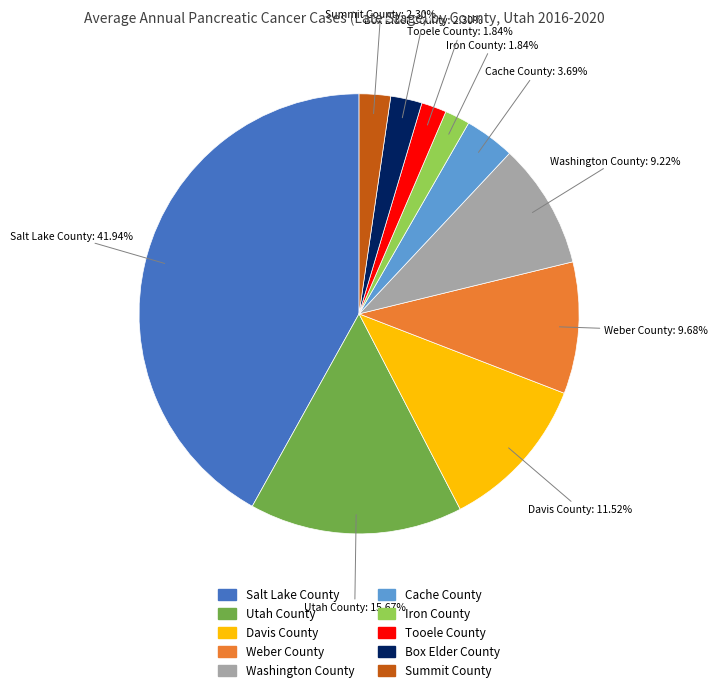

The Tooele County slice represents 9% of the pie. True or false?

False